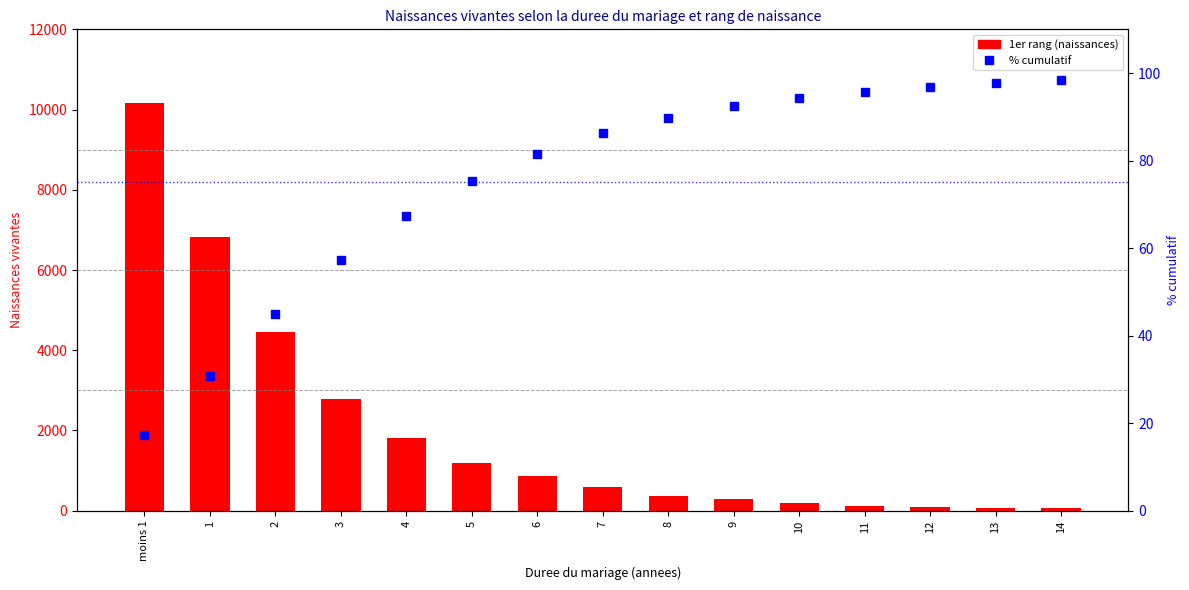

Which series has the largest total across all categories?

1er rang